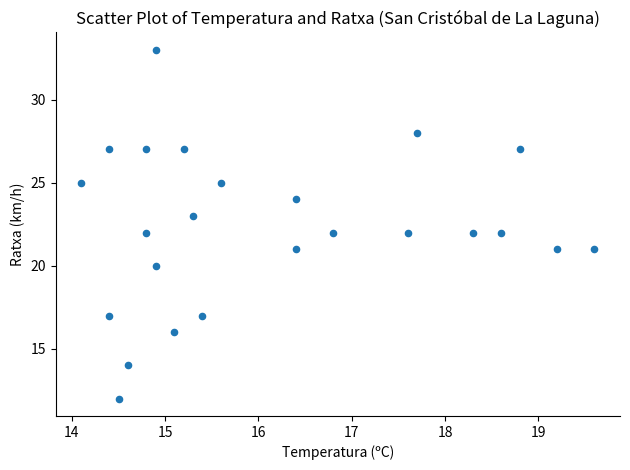

What is the range of Y values (max minus min)?

21